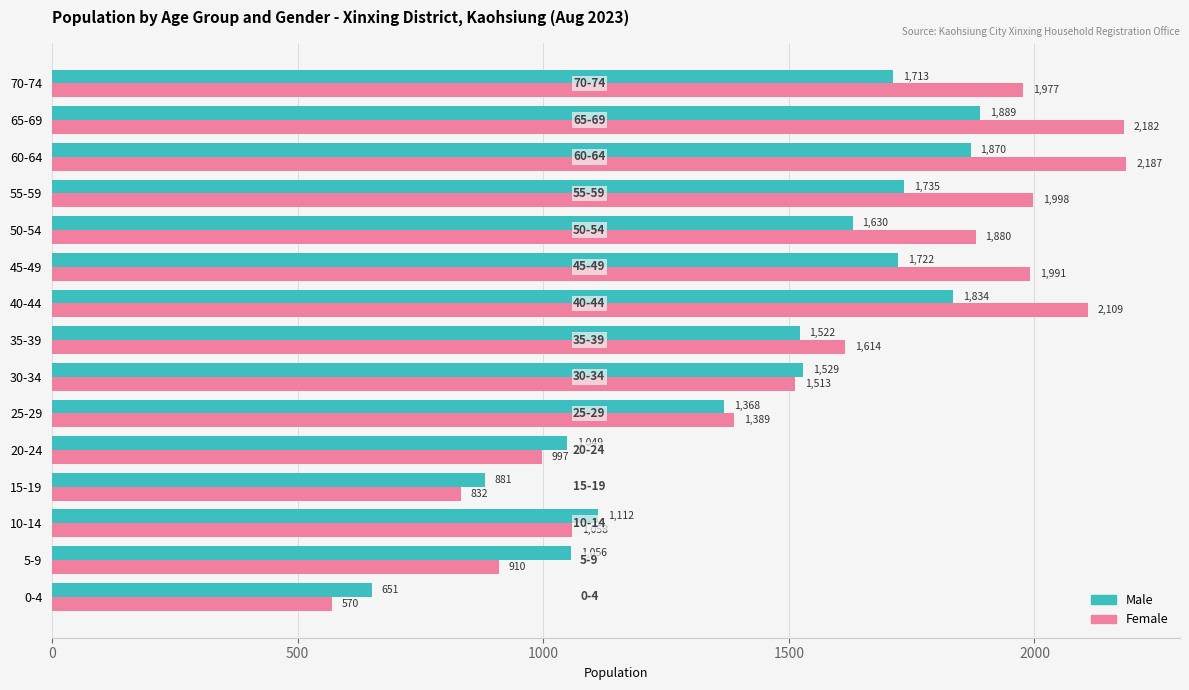

Where is Male nearest to the value 1270?

25-29